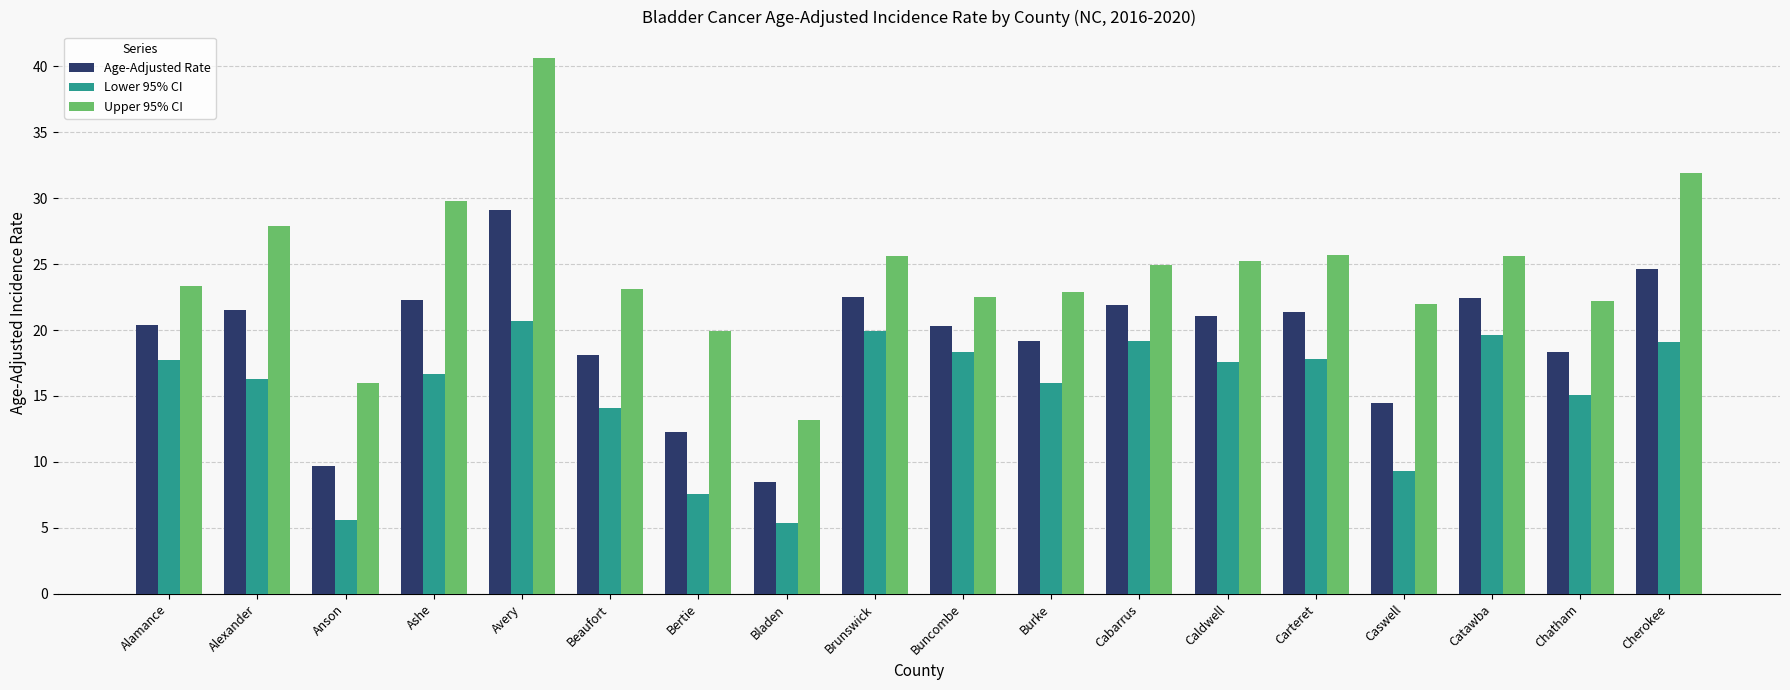

What is the approximate value of Lower 95% CI at Brunswick?

19.9